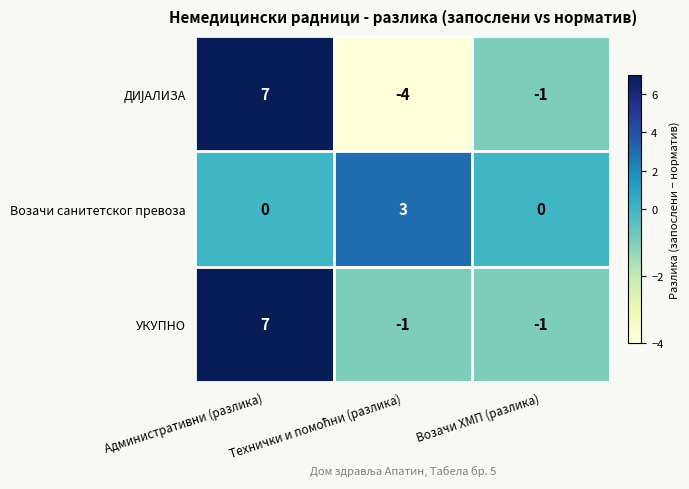

Count the number of data series in this chart.

3